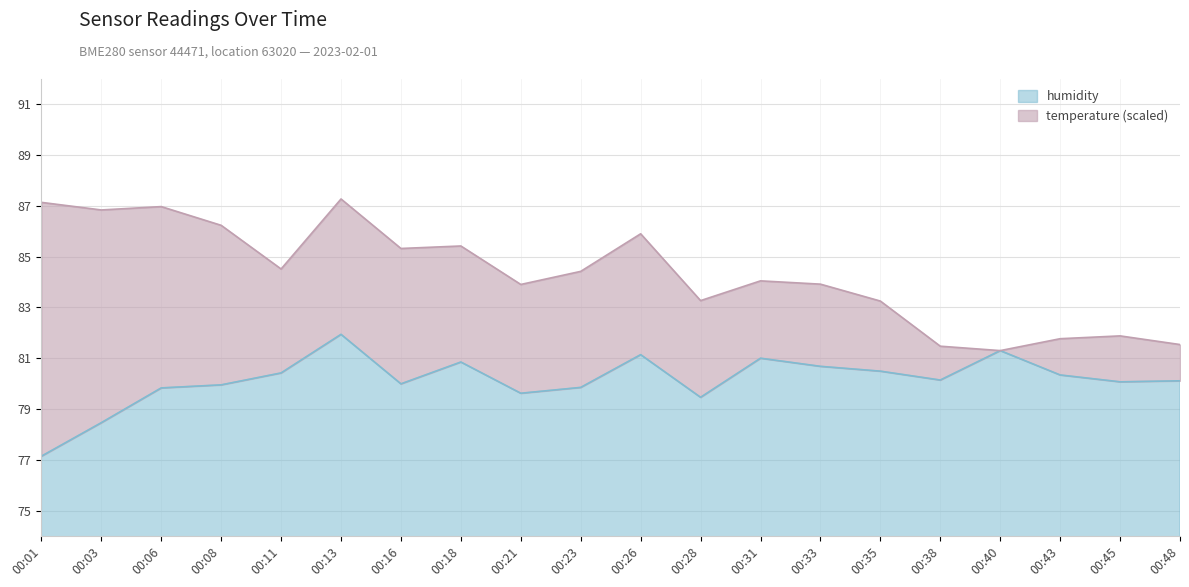

Where does the data first go above 80?

00:11